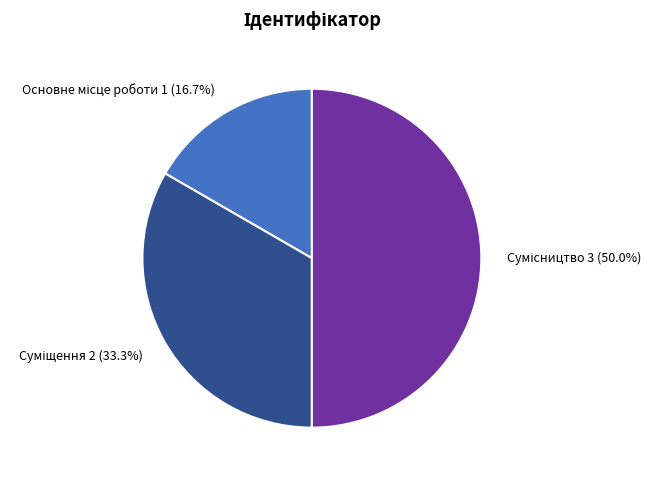

Rank the categories by value from highest to lowest.

Сумісництво, Суміщення, Основне місце роботи